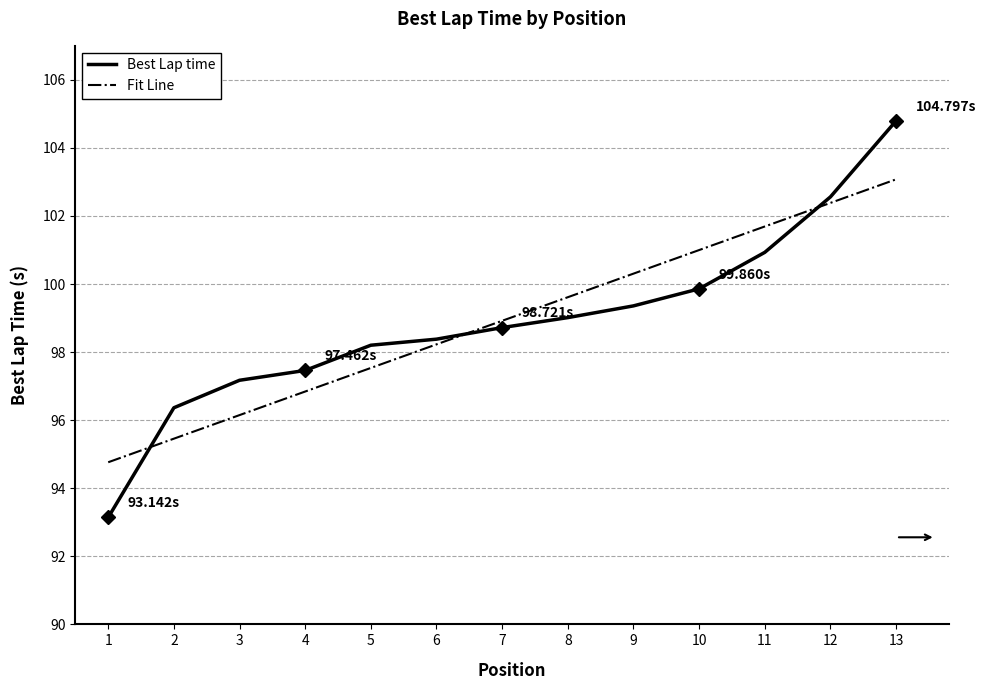

True or false: Fit Line and Best Lap time cross at least once.

True